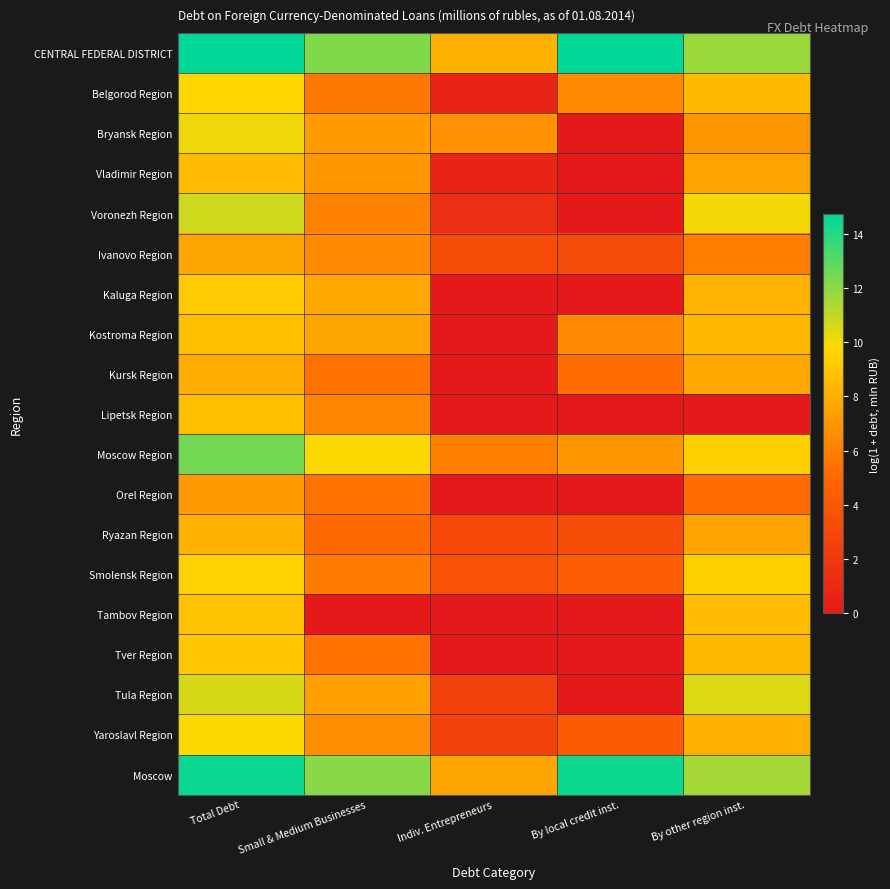

Which has a higher value, Indiv. Entrepreneurs or By other region inst.?

By other region inst.